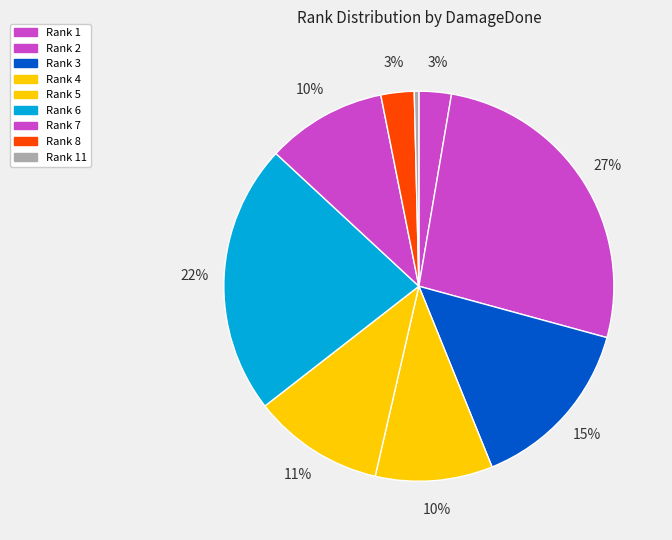

Is there a majority slice in this chart?

No